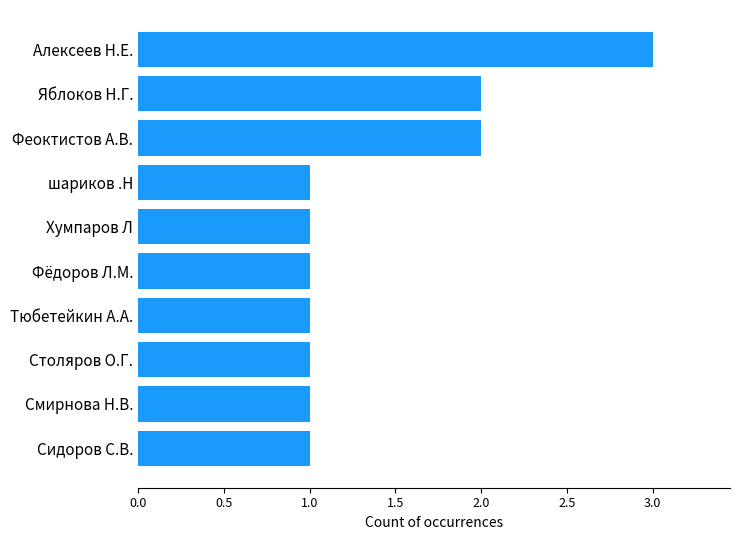

What is the difference between the second highest and second lowest values?

1